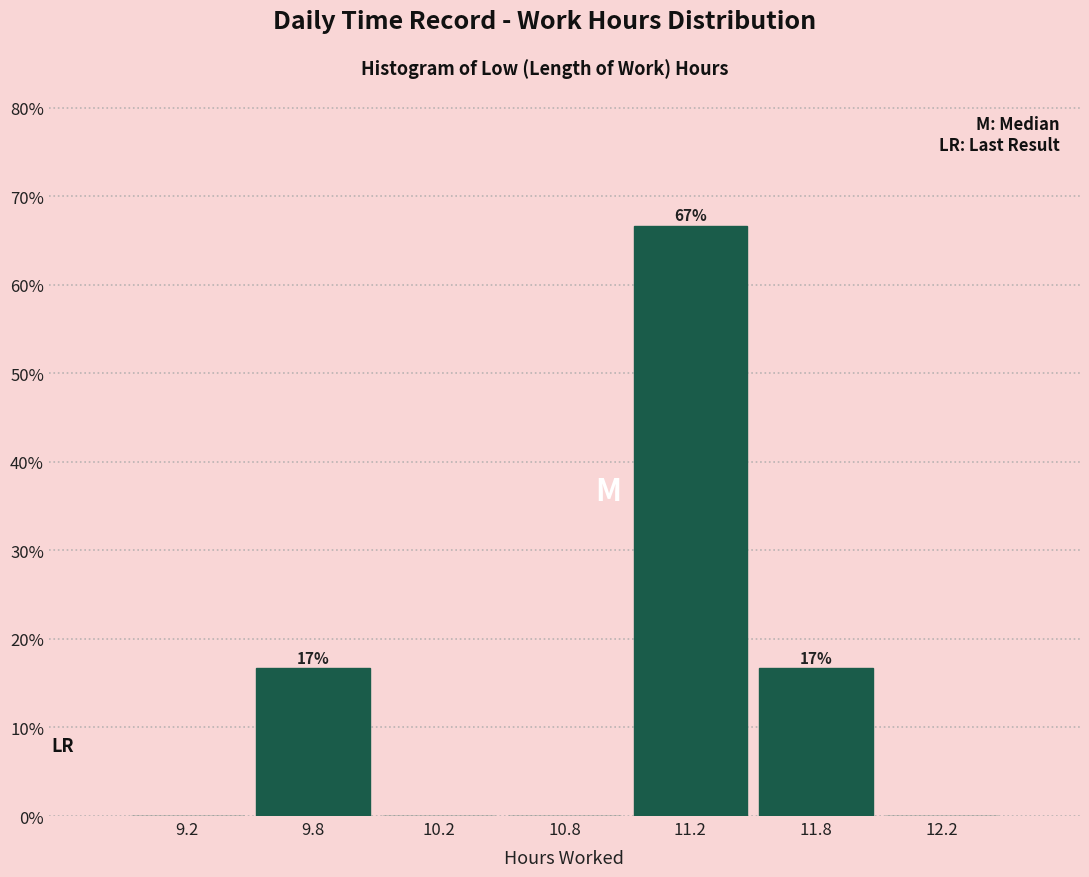

Reading left to right, what are all the values shown in this chart?

9.2=0.0	9.8=16.7	10.2=0.0	10.8=0.0	11.2=66.7	11.8=16.7	12.2=0.0